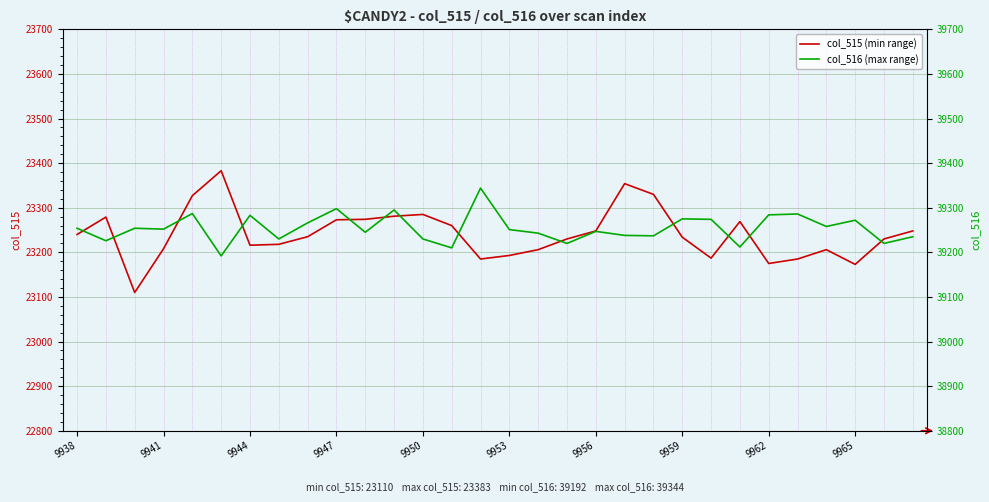

Rank the series by their maximum value, from lowest to highest.

col_515, col_516